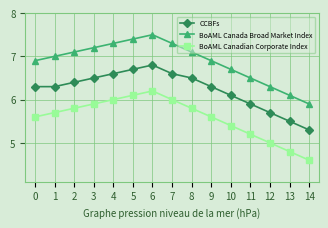

What is the value of the CCBFs point at the 2nd from the left?

6.3